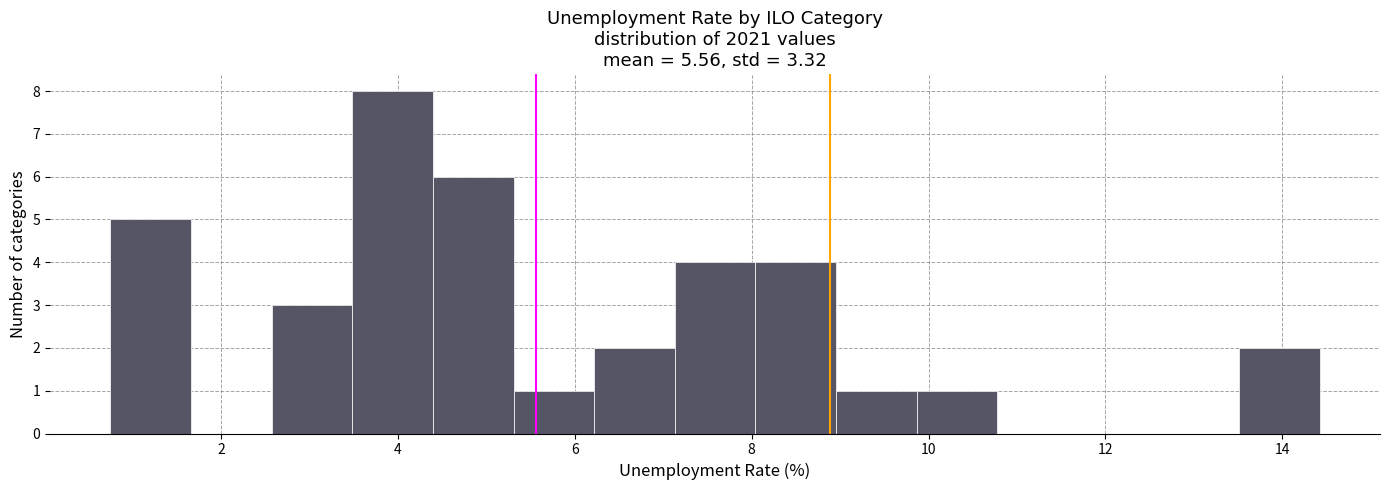

Reading left to right, list every bar in this chart as the range it spans on the x-axis followed by its height. Neither the bar edges nor the heights are printed on the chart, so give them approximately, as read against the axes.

0.8 to 1.6: 5
1.6 to 2.6: 0
2.6 to 3.4: 3
3.4 to 4.4: 8
4.4 to 5.4: 6
5.4 to 6.2: 1
6.2 to 7.2: 2
7.2 to 8.0: 4
8.0 to 9.0: 4
9.0 to 9.8: 1
9.8 to 10.8: 1
10.8 to 11.6: 0
11.6 to 12.6: 0
12.6 to 13.6: 0
13.6 to 14.4: 2